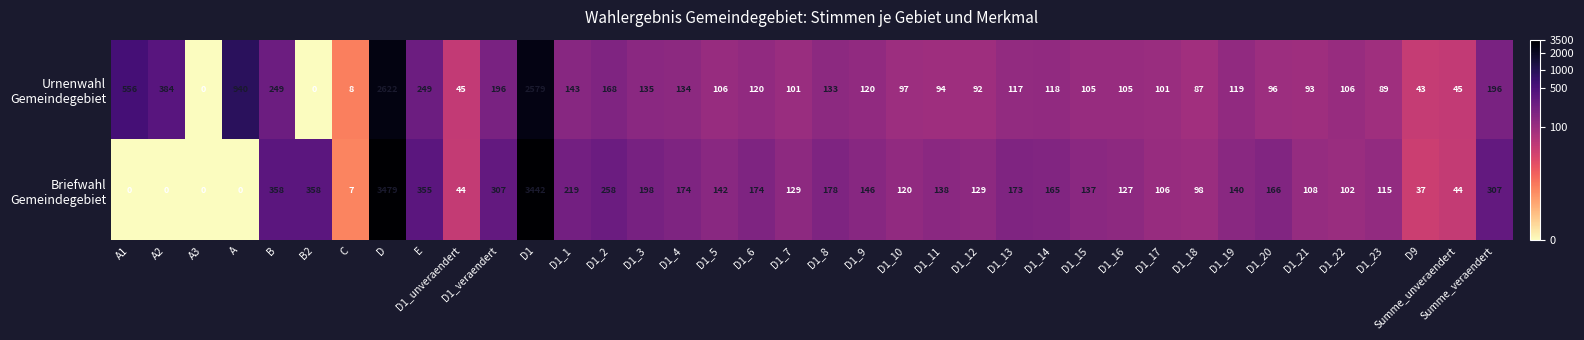

What is the spread (max minus min) of values at D1_11?

44